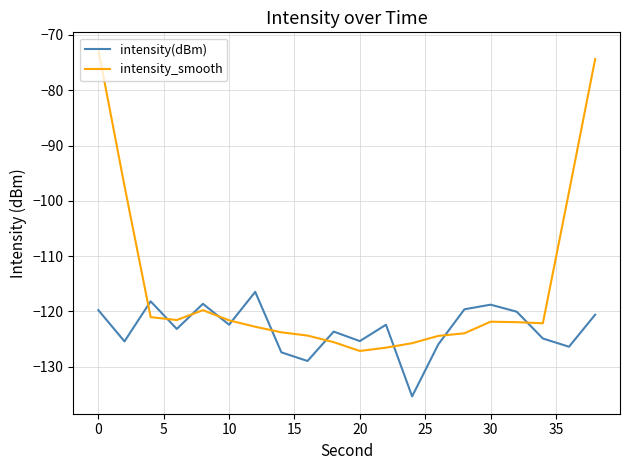

Which series has the largest total across all categories?

intensity_smooth